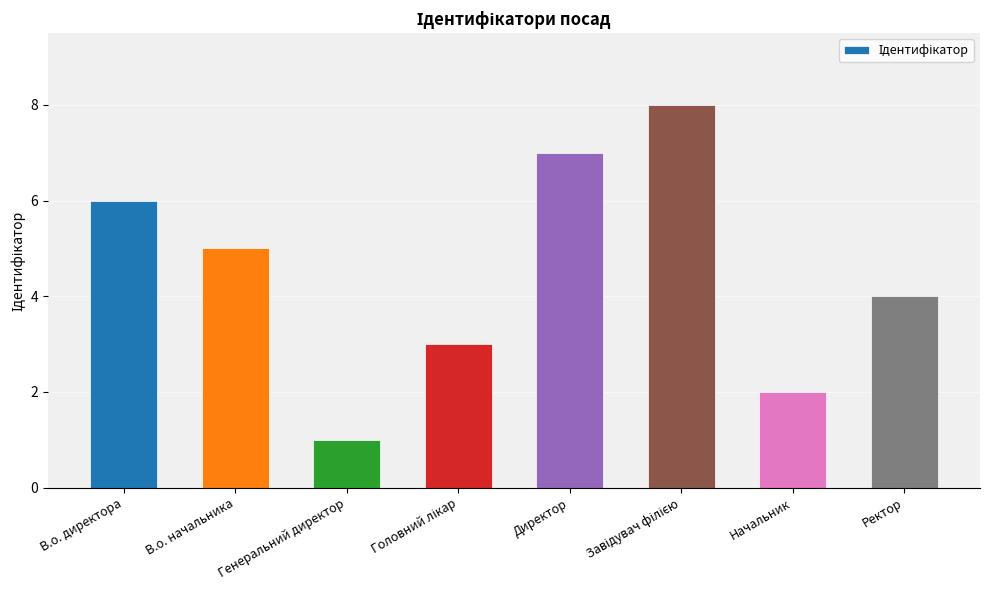

The value at Генеральний директор is 1. True or false?

True